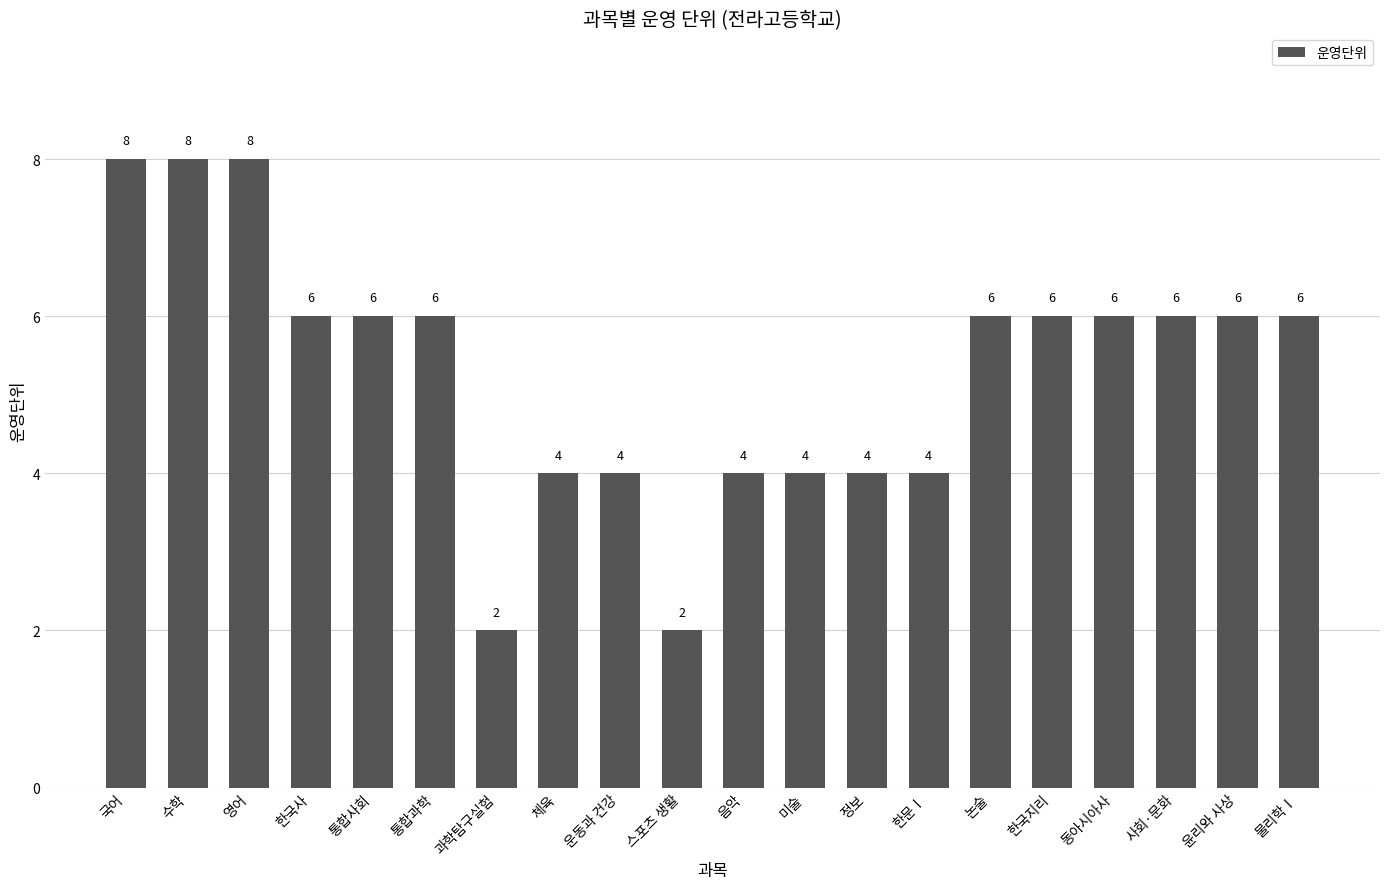

What is the value of the 11th bar from the left?

4